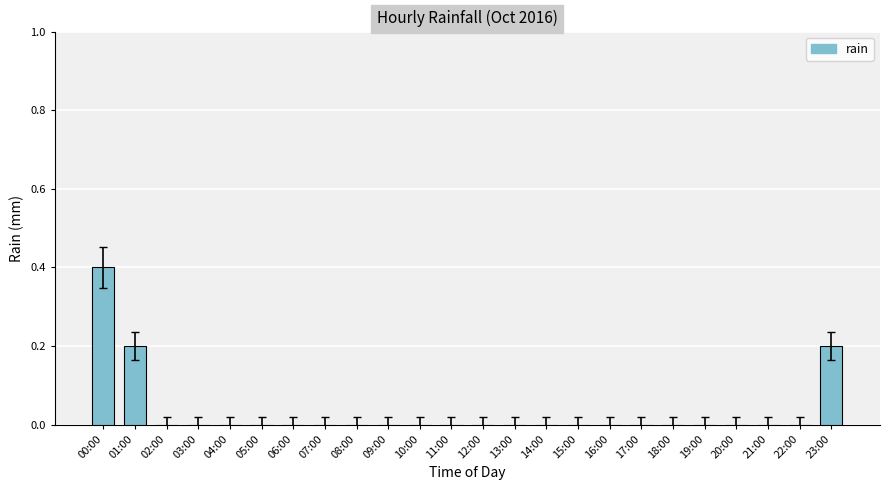

What is the maximum value shown in the chart?

0.4